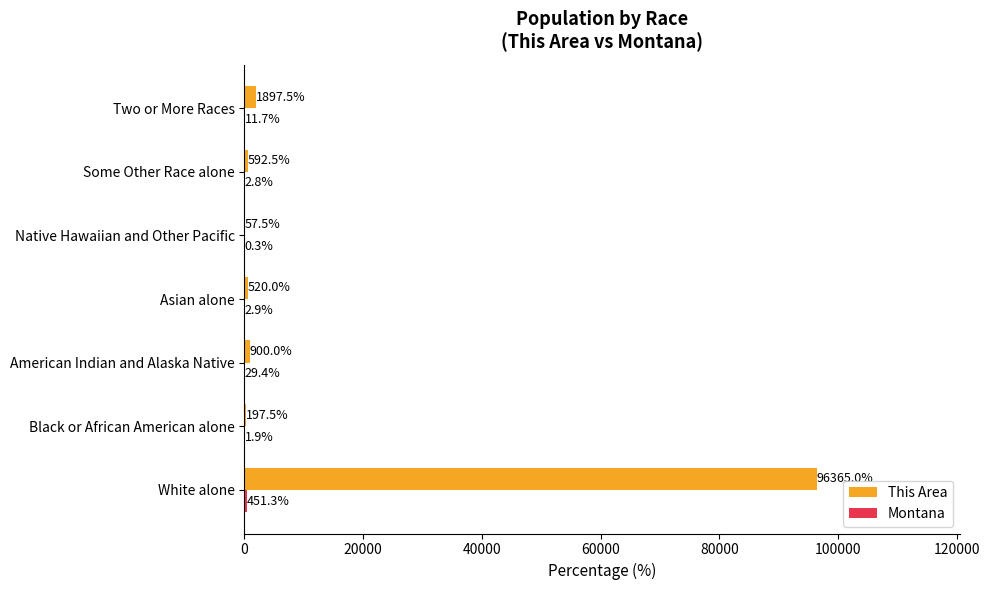

Count the number of data series in this chart.

2